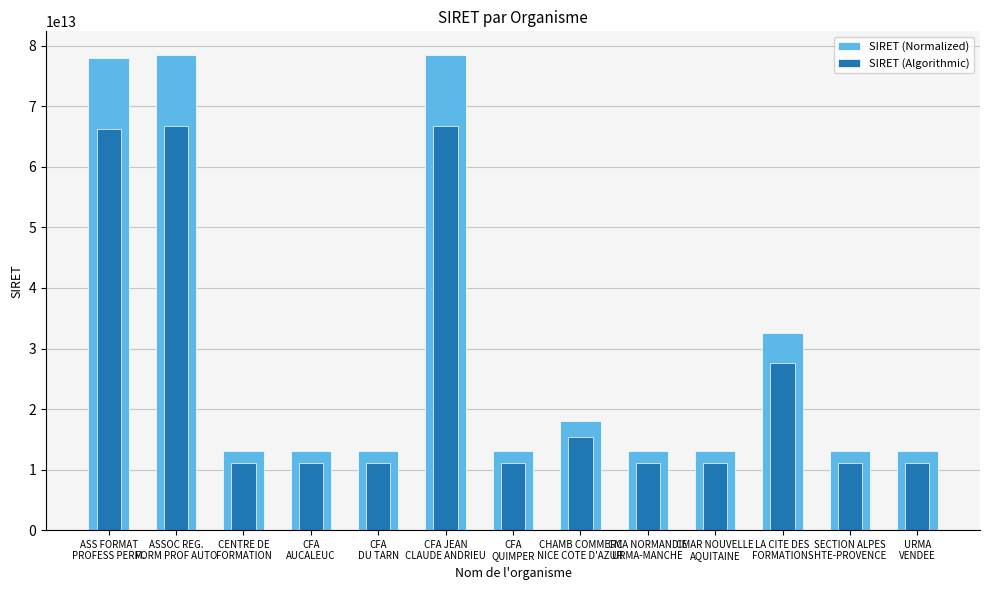

Is it true that SIRET (Algorithmic) equals 18092386446884.7 at CFA
QUIMPER?

False